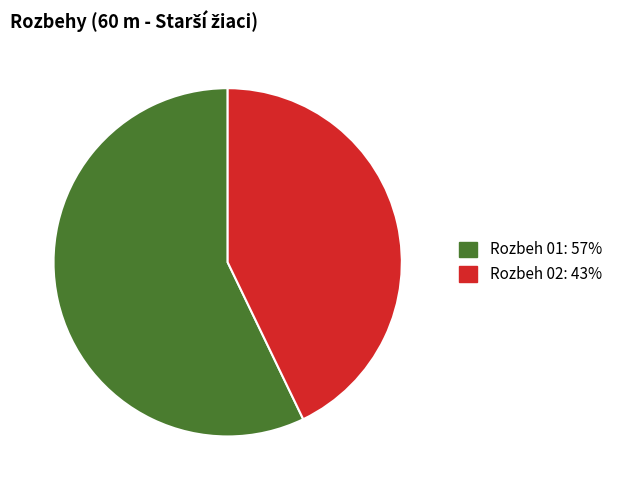

Approximately how many times larger is the value at Rozbeh 01 compared to Rozbeh 02?

1.3